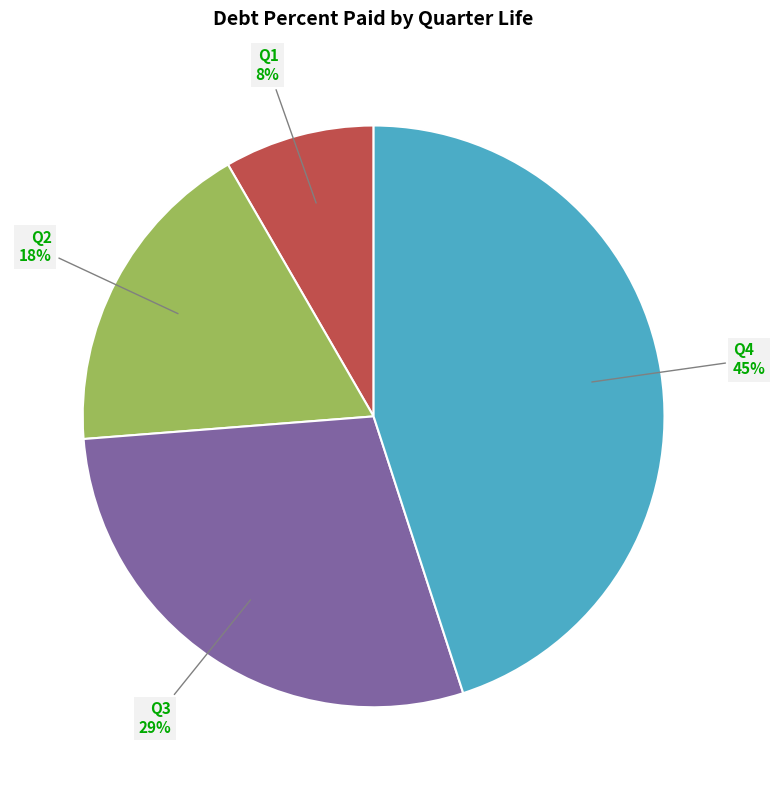

Is there a majority slice in this chart?

No